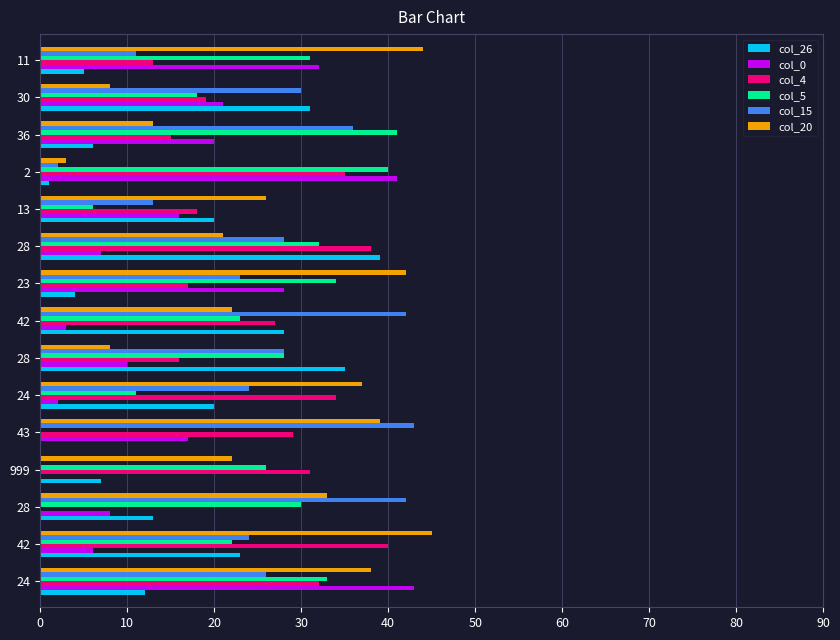

What is the spread (max minus min) of values at 999?

31